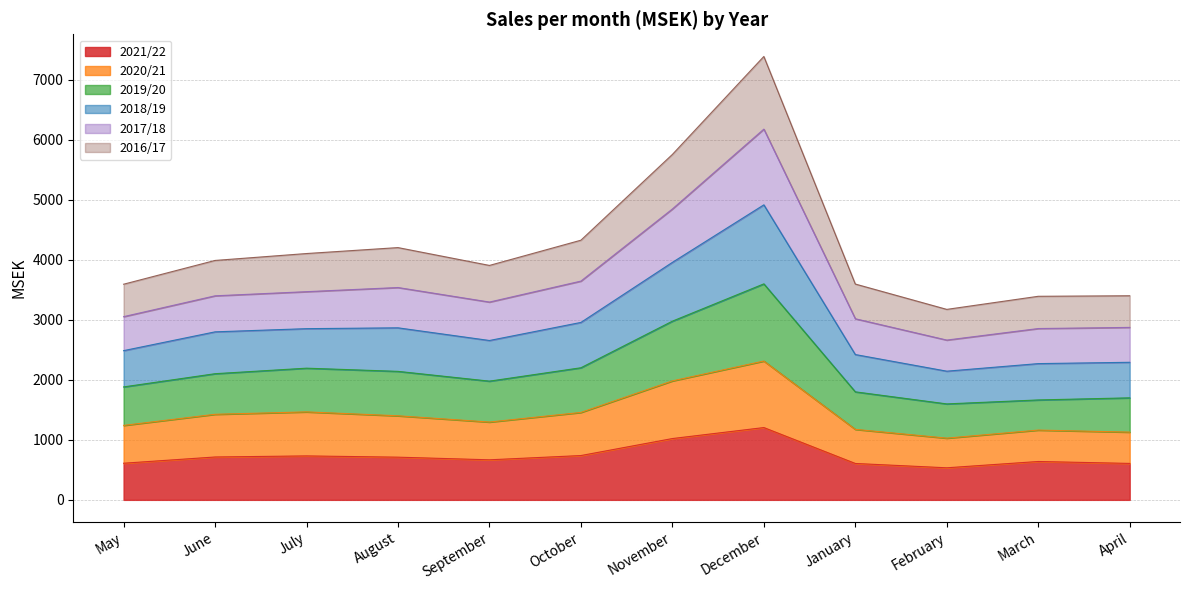

True or false: 2021/22 and 2020/21 intersect in this chart.

False